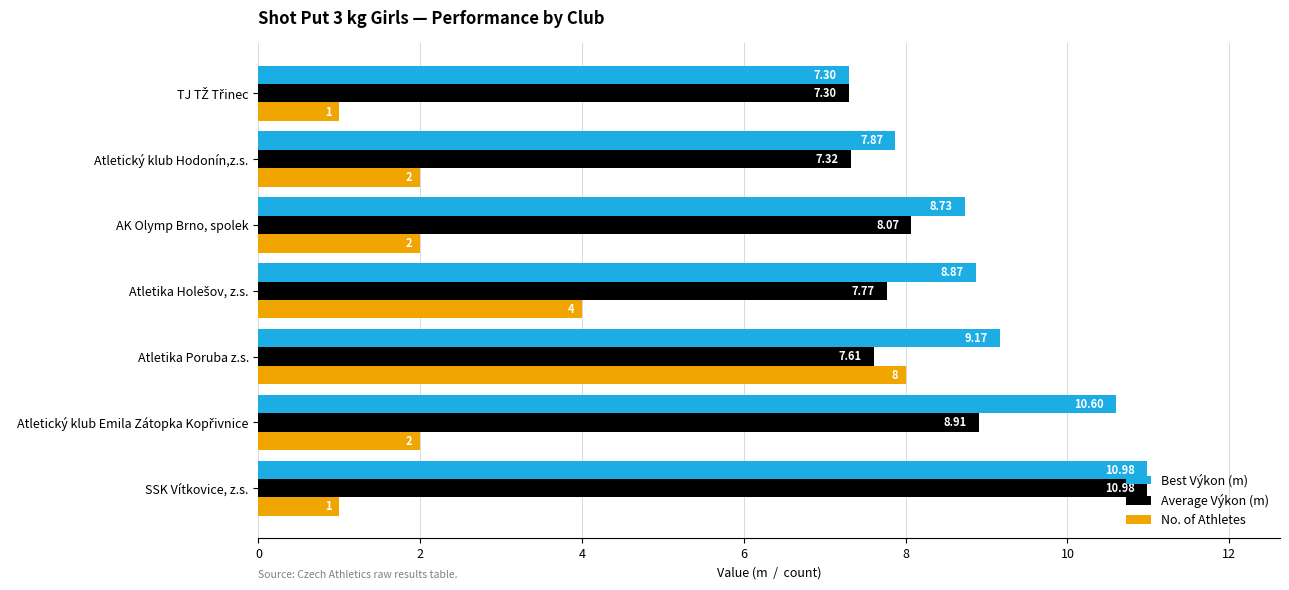

What is the difference between the maximum and minimum values in the Best Výkon (m) series?

3.7